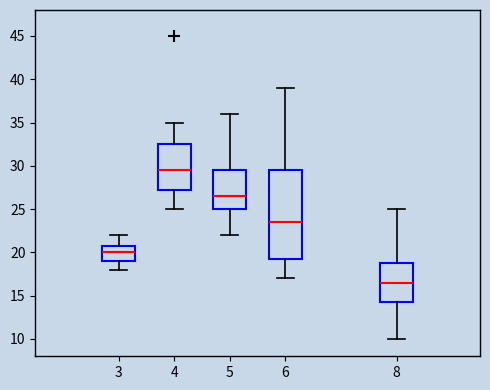

Reading left to right, transcribe this box plot: for each box, give where its median line is, the range the box spans, and where its two whiskers end, as read against the y-axis. The values are not printed on the chart, so give them approximately, as read against the axis.

3: median 20.0, box 19.0 to 21.0, whiskers 18.0 to 22.0
4: median 29.5, box 27.5 to 32.5, whiskers 25.0 to 35.0
5: median 26.5, box 25.0 to 29.5, whiskers 22.0 to 36.0
6: median 23.5, box 19.5 to 29.5, whiskers 17.0 to 39.0
8: median 16.5, box 14.5 to 19.0, whiskers 10.0 to 25.0